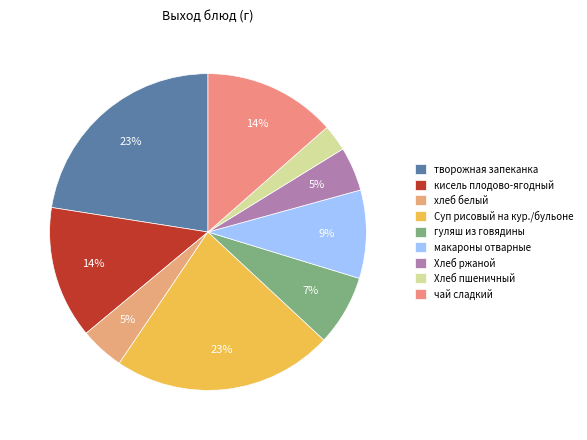

To the nearest percent, what is the average slice percentage?

11%